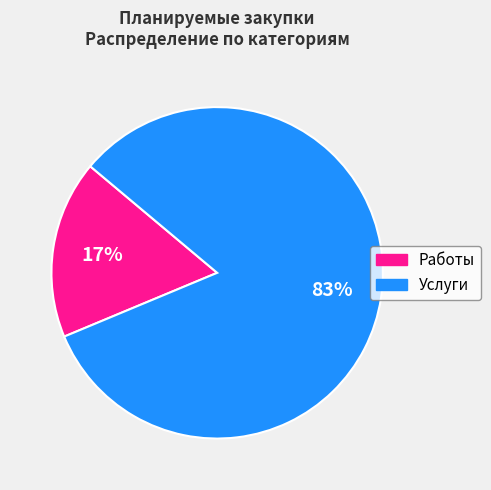

Does any single category account for the majority?

Yes